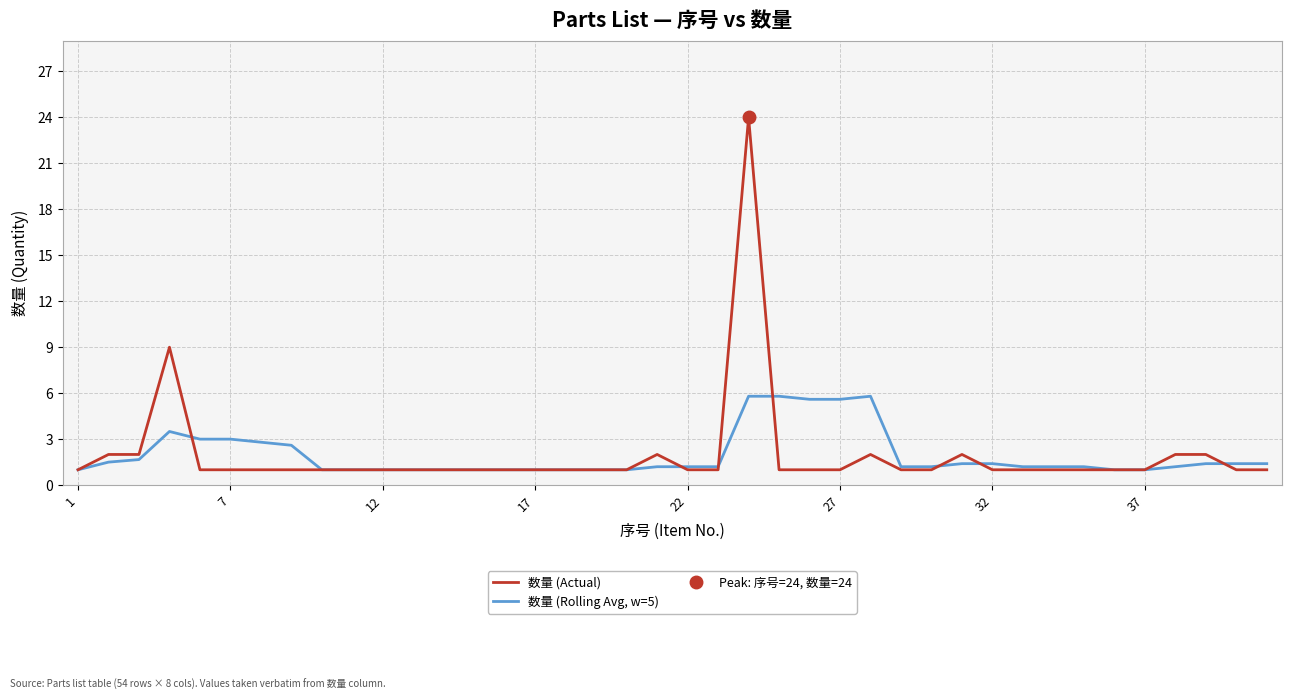

What is the highest value of the 数量 (Actual) series?

24.0